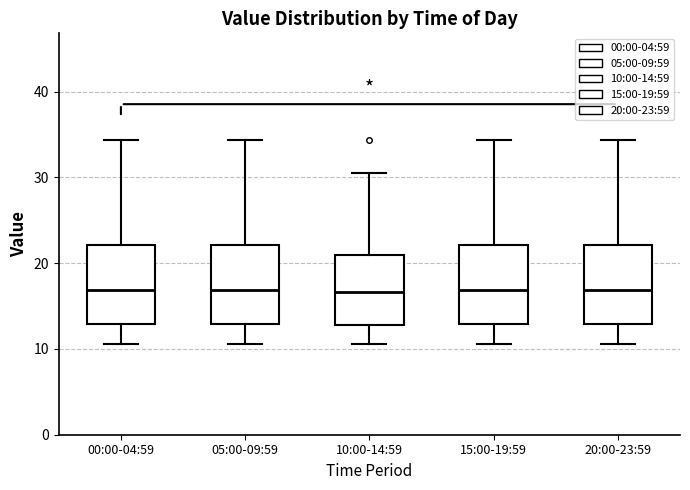

Reading left to right, read every box against the y-axis: the position of its median line, the range the box covers, and the ends of its whiskers. The values are not printed on the chart, so give them approximately, as read against the axis.

00:00-04:59: median 17, box 13 to 22, whiskers 11 to 34
05:00-09:59: median 17, box 13 to 22, whiskers 11 to 34
10:00-14:59: median 17, box 13 to 21, whiskers 11 to 31
15:00-19:59: median 17, box 13 to 22, whiskers 11 to 34
20:00-23:59: median 17, box 13 to 22, whiskers 11 to 34